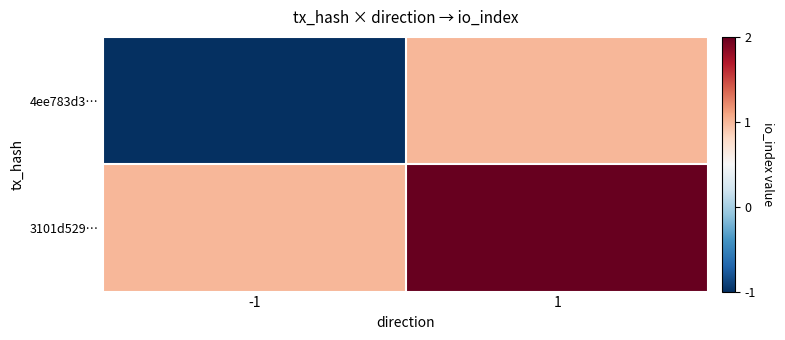

Reading left to right, list all the values displayed in this chart.

4ee783d3…: -1=-1	1=1
3101d529…: -1=1	1=2